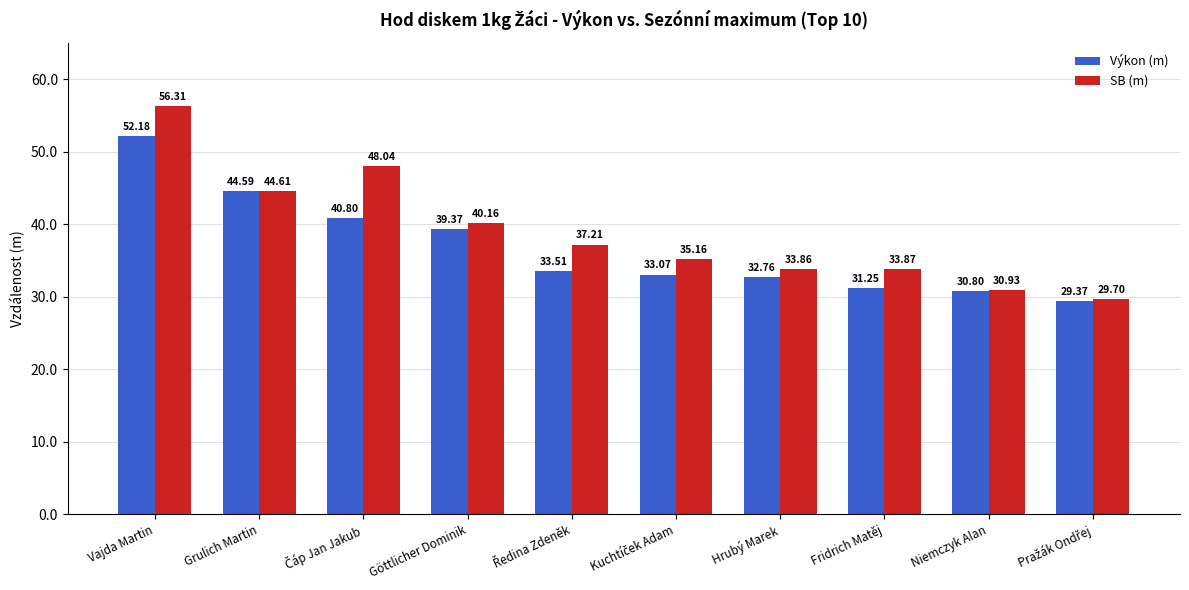

At how many categories does at least one series exceed 41?

3